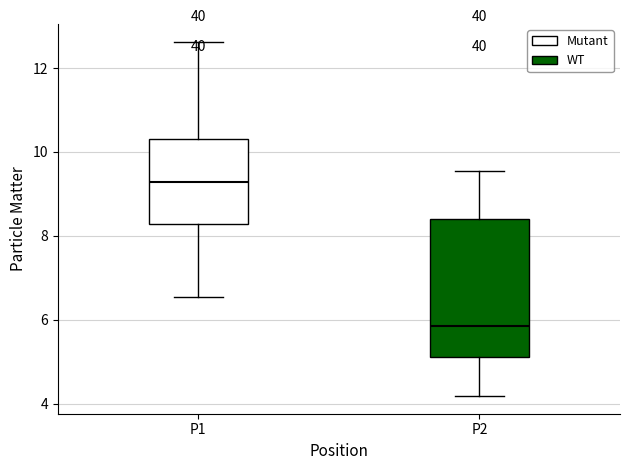

Which box's median line is the highest?

P1